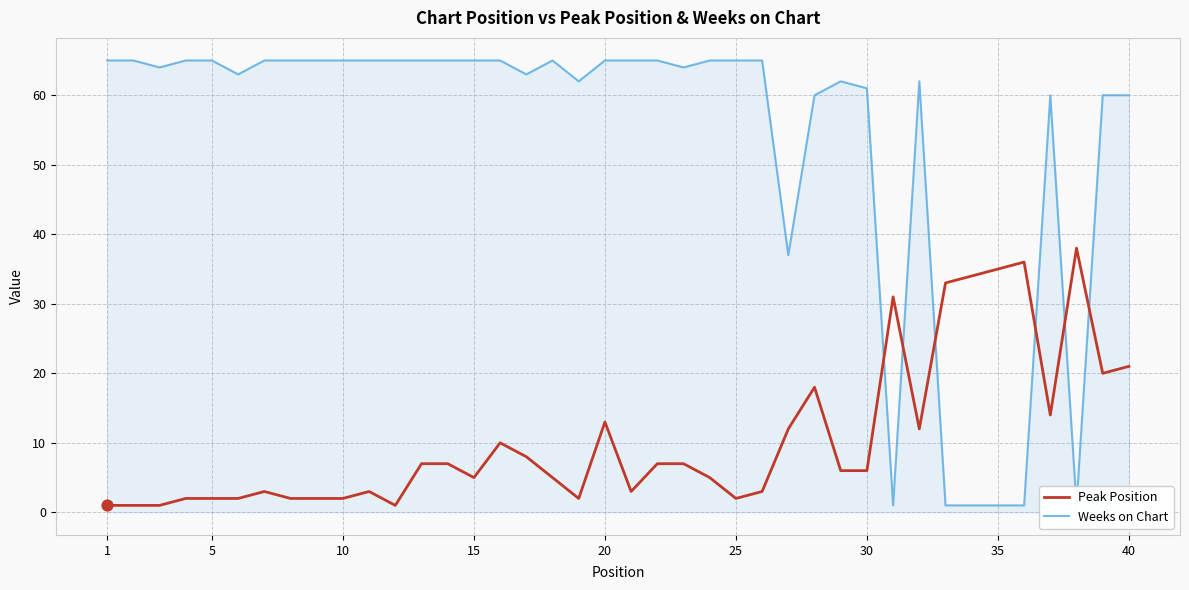

What are all the series names shown in the legend?

Peak Position, Weeks on Chart